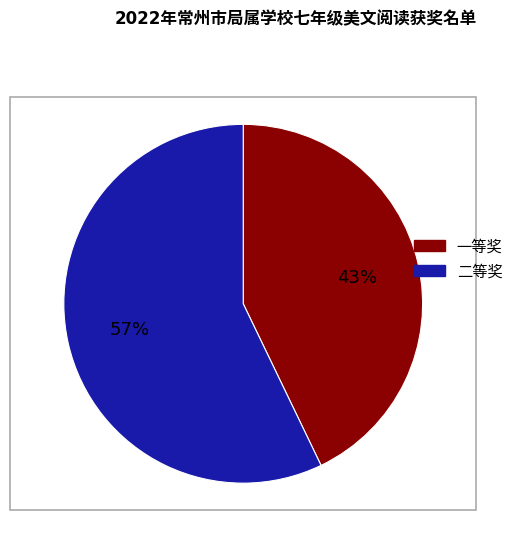

Is there a majority slice in this chart?

Yes